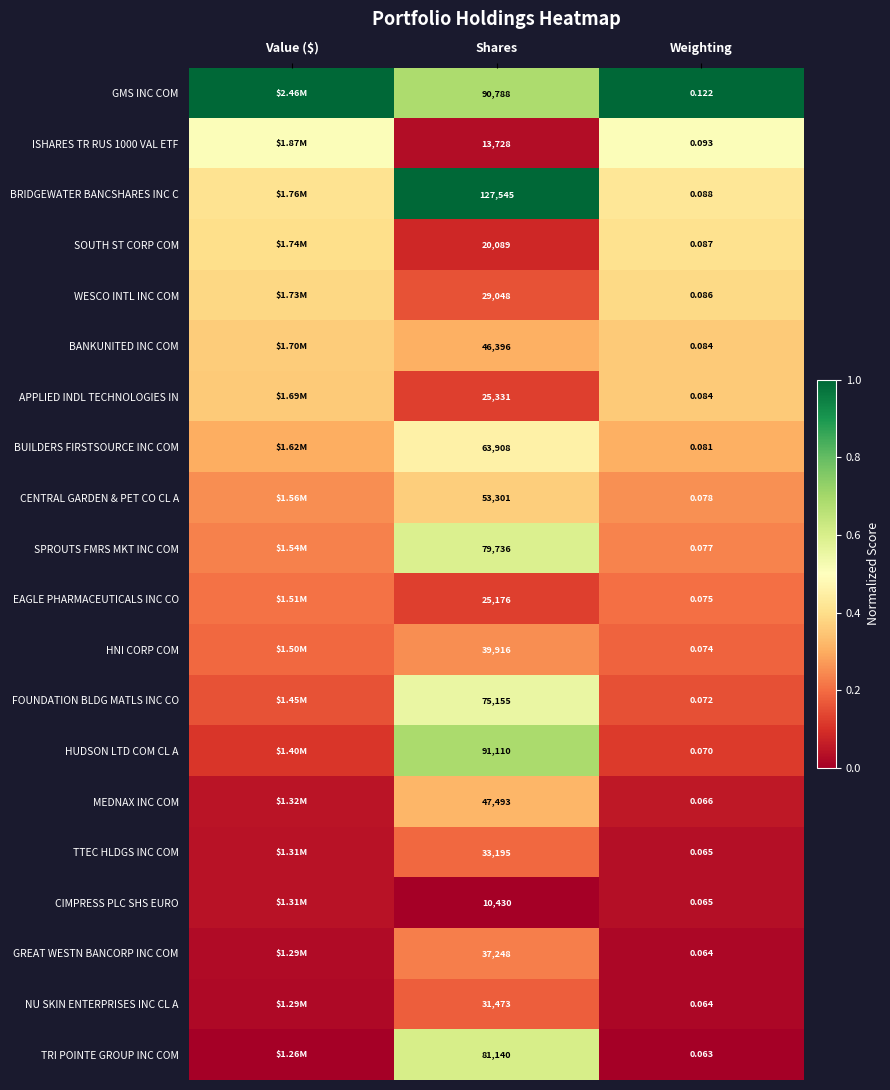

Which series changed the most between Shares and Weighting?

BRIDGEWATER BANCSHARES INC C